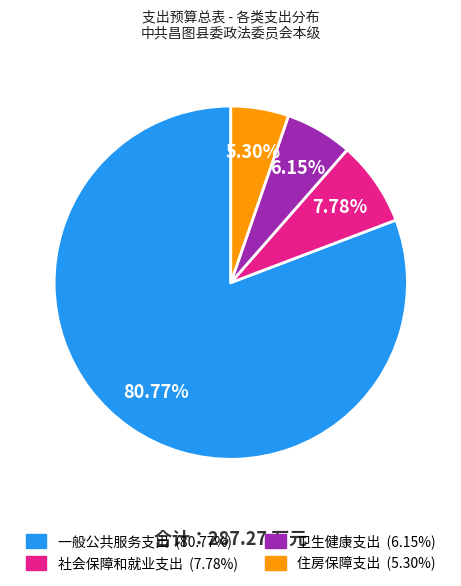

To the nearest percent, what is the average slice percentage?

25%